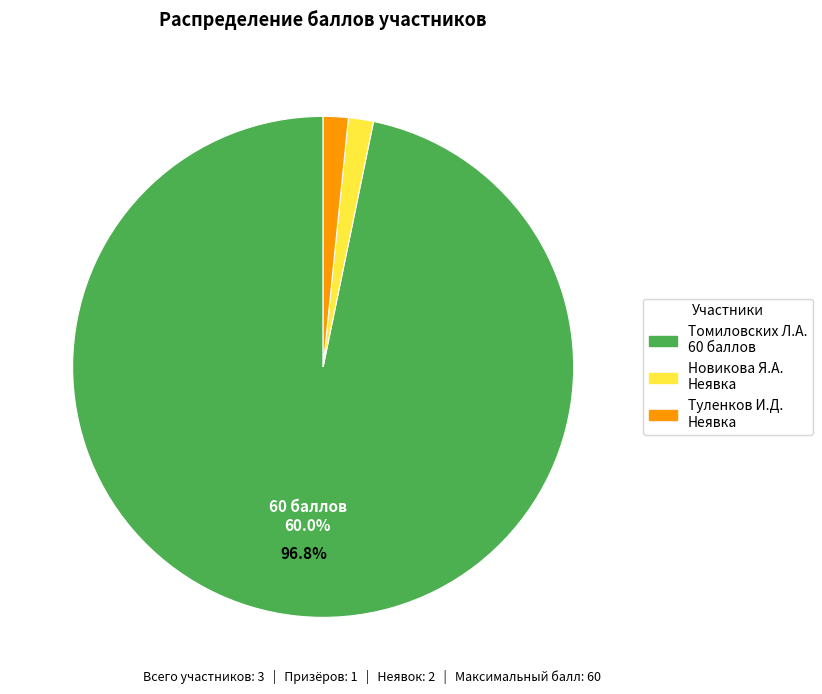

True or false: Новикова Яна Алексеевна accounts for 0% of the total.

True